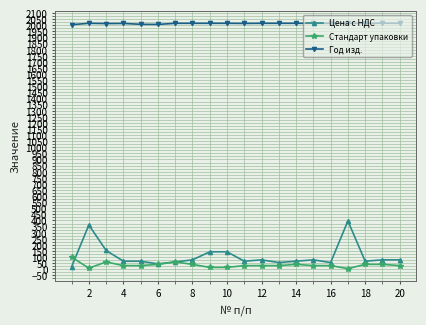

List the series in order of their peak value, lowest first.

Стандарт упаковки, Цена с НДС, Год изд.